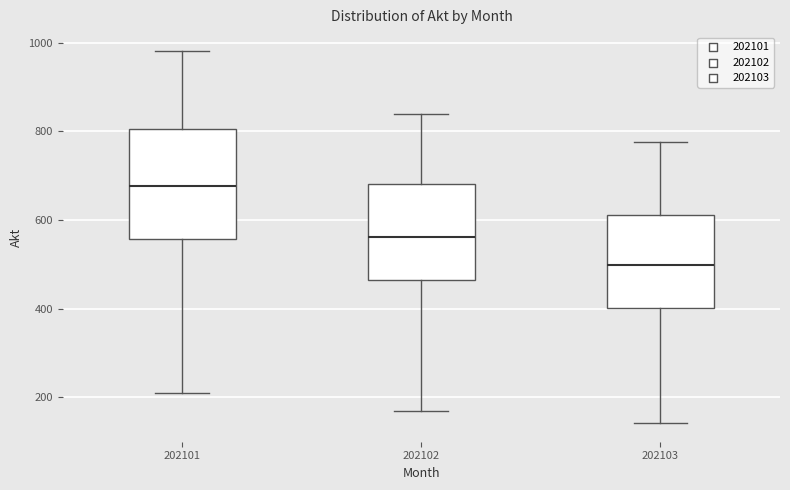

Where does the lower whisker of the box at x = 202102 end on the y-axis? The values are not printed on the chart, so give them approximately, as read against the axis.

180